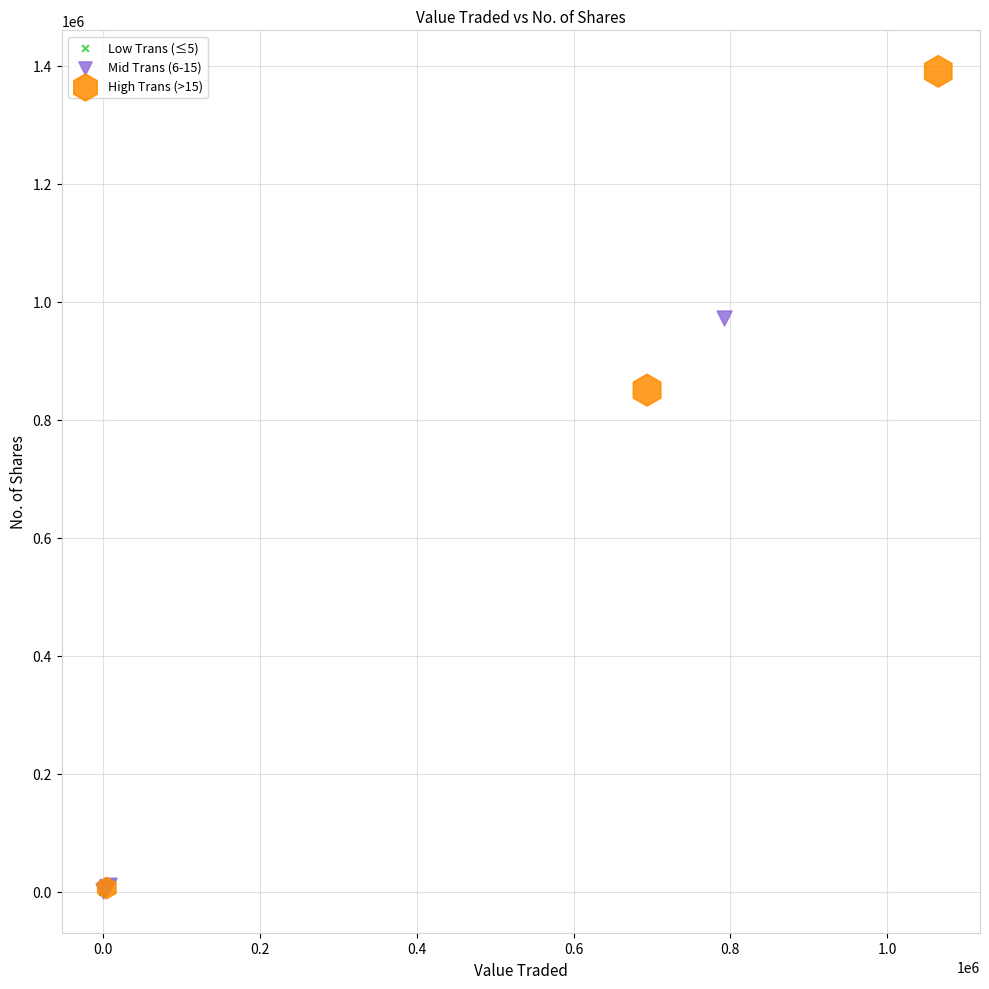

Which series has the widest spread of Y values?

High Trans (>15)